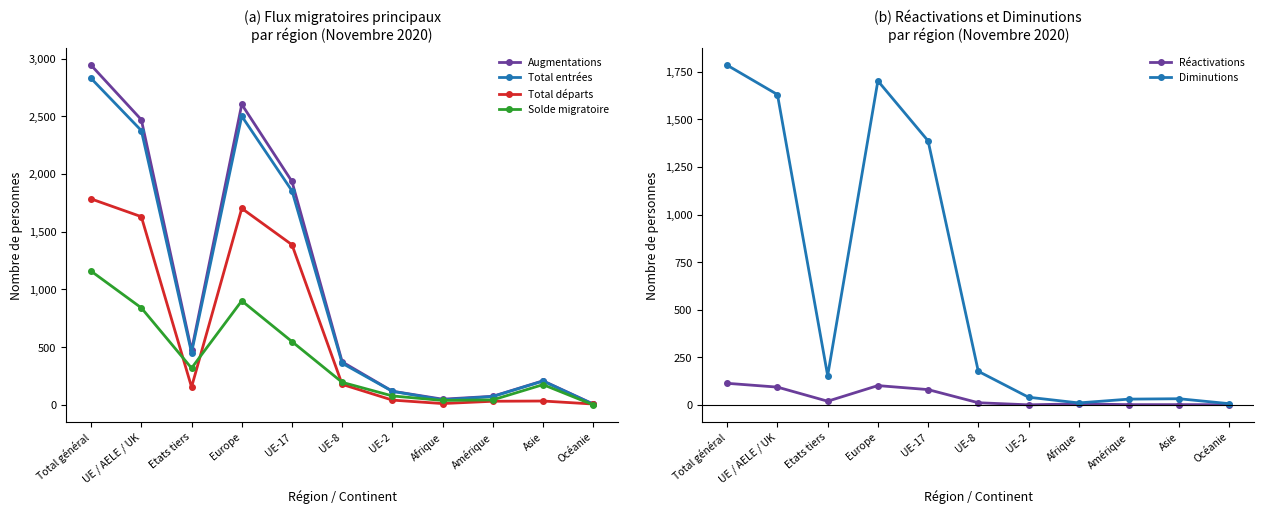

What is the difference between the second highest and minimum values in the Réactivations series?

101